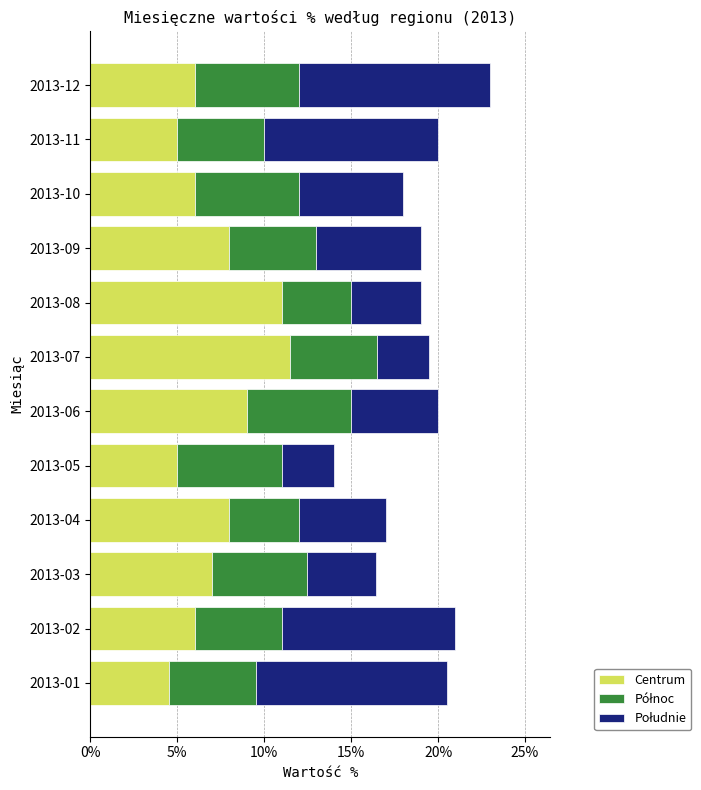

Count the number of categories in the chart.

12